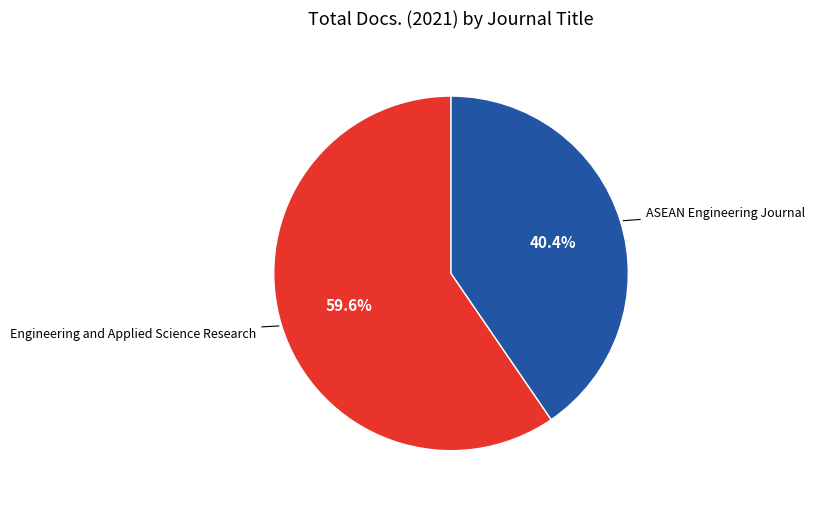

To the nearest percent, what is the average slice percentage?

50%